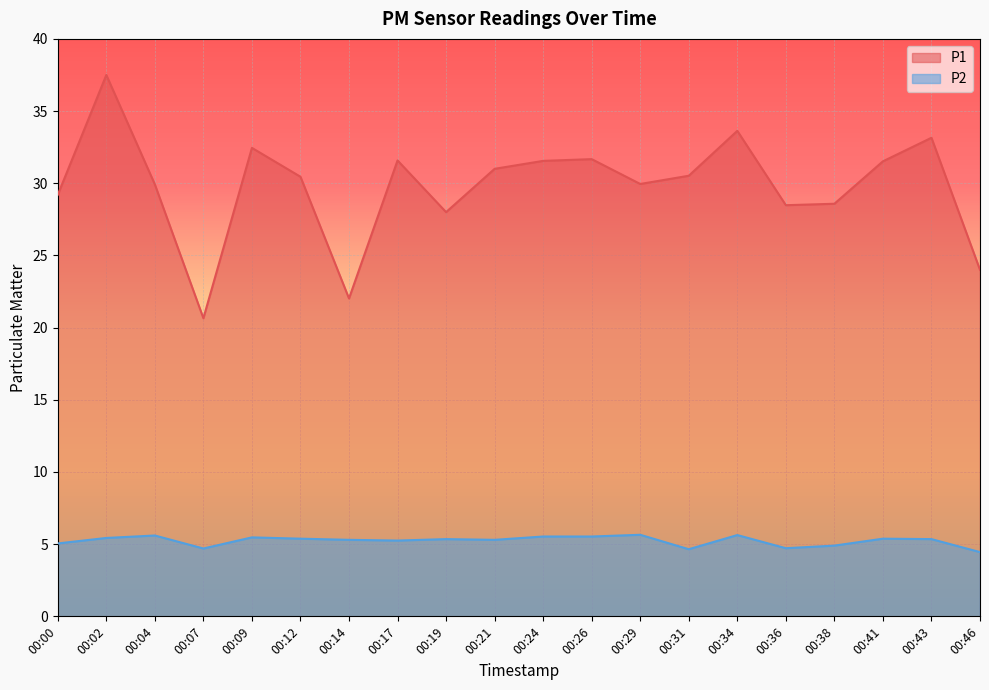

Where is the first local maximum for P2?

00:04